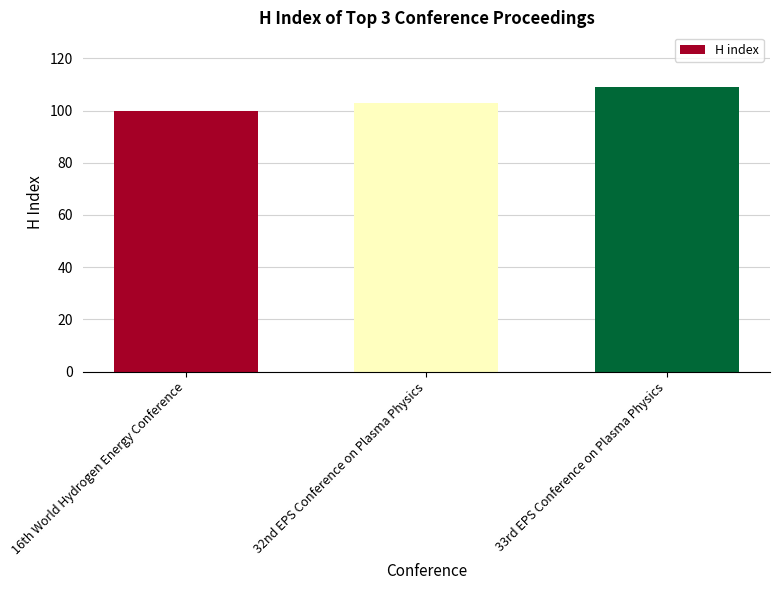

What position from the right is 16th World Hydrogen Energy Conference?

3